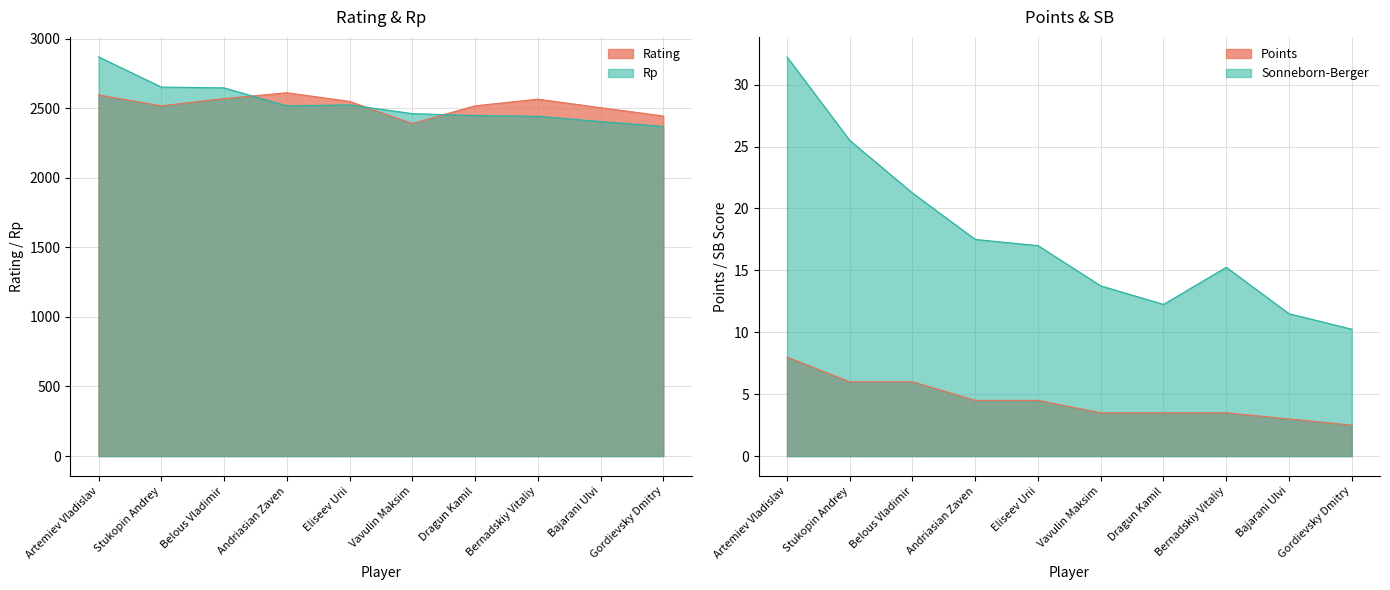

At which label does Rating reach its peak?

Andriasian Zaven